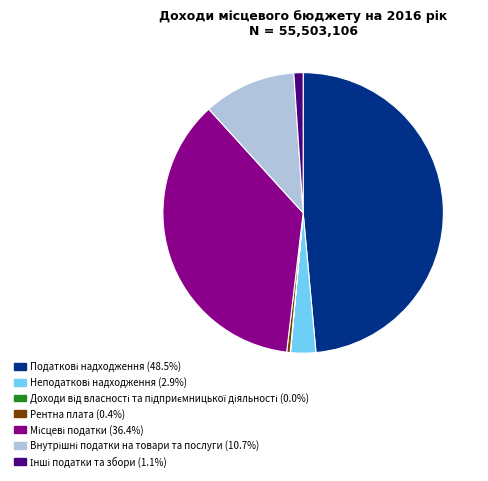

Is there a majority slice in this chart?

No